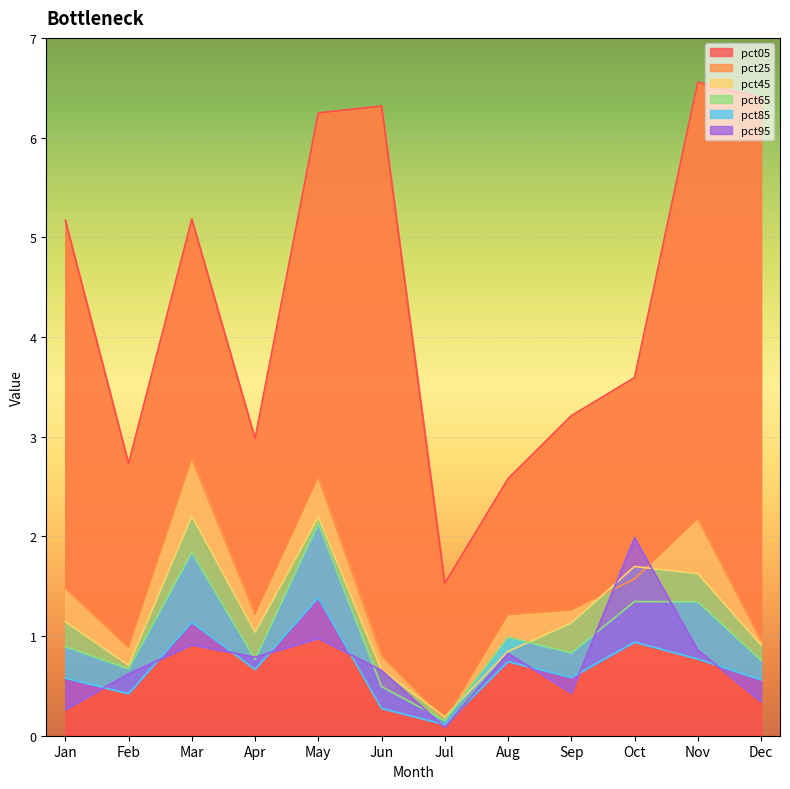

At which category does pct25 reach its first local valley?

Feb